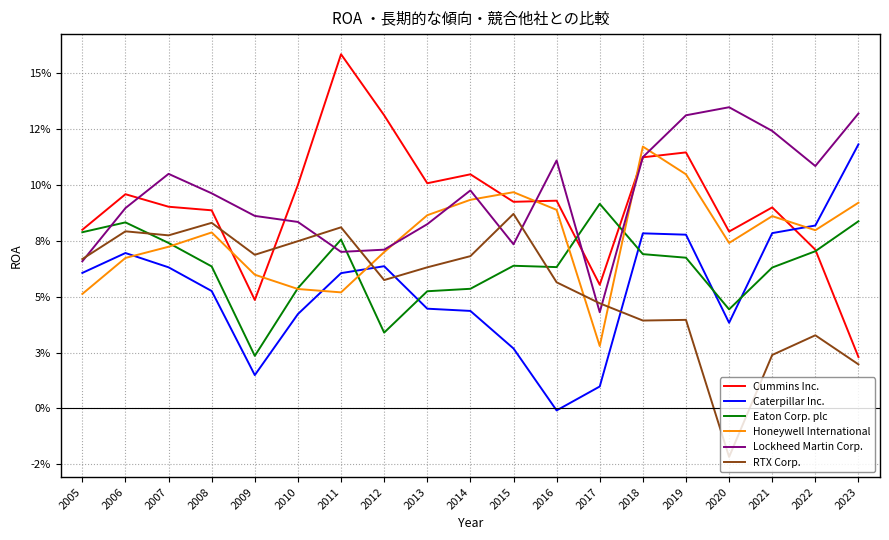

What is the difference between the second highest and second lowest values in the RTX Corp. series?

0.1